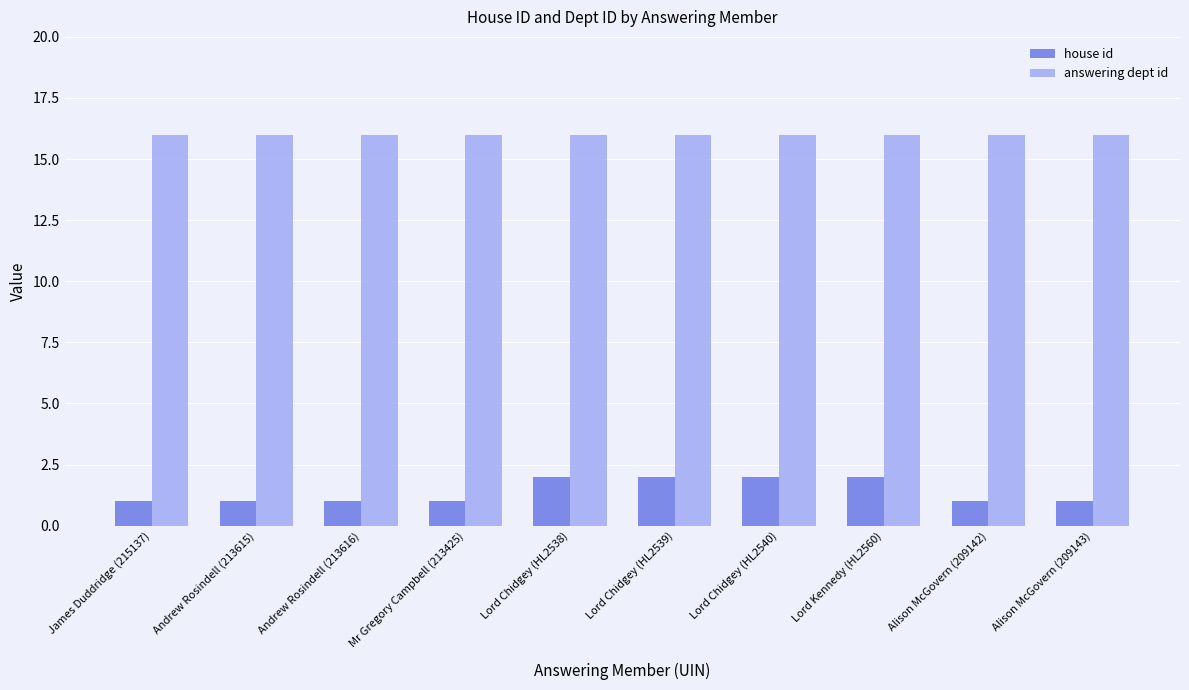

What is the sum of all house id values?

14